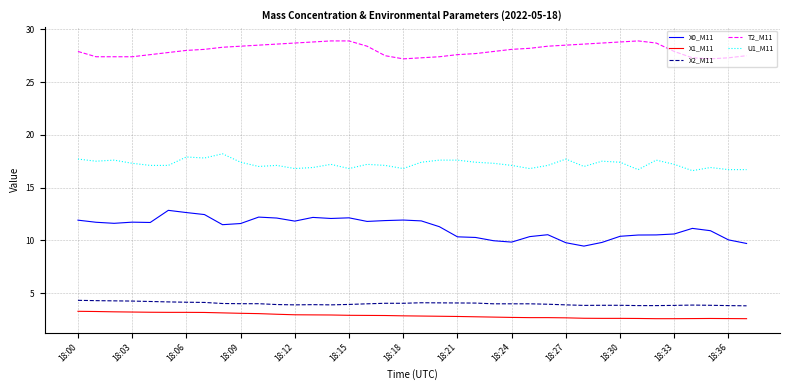

True or false: T2_M11 and X2_M11 intersect in this chart.

False